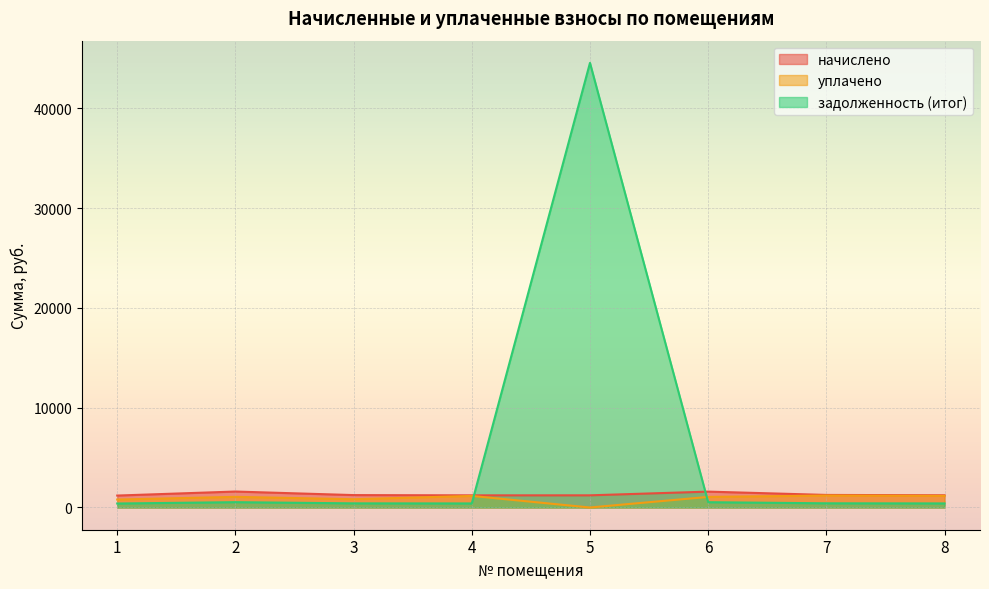

What value does the начислено series have at 3?

1242.6